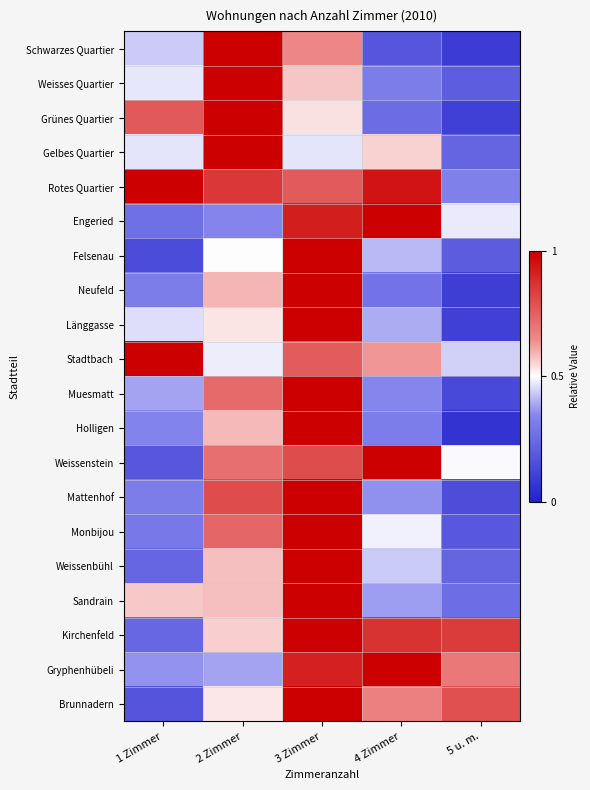

Which series has the largest range (max minus min)?

Holligen